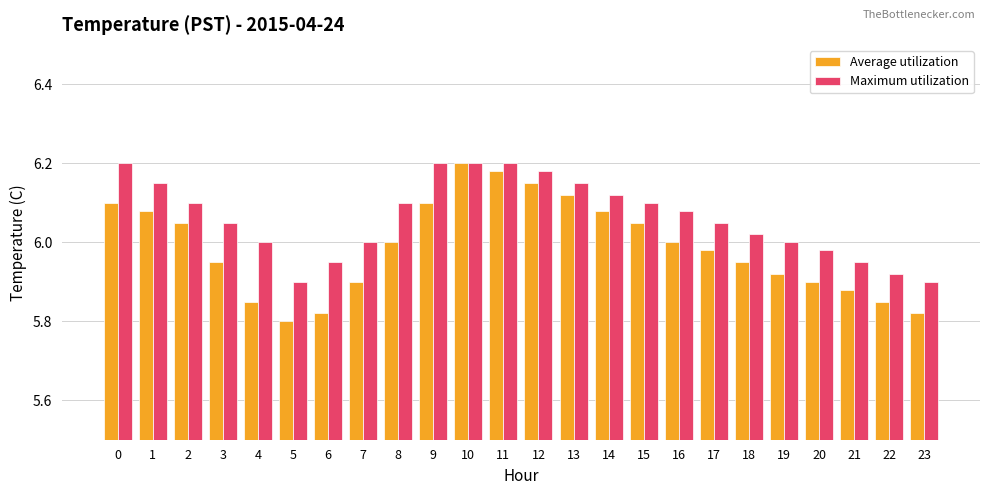

Which series changed the most between 7 and 20?

Maximum utilization